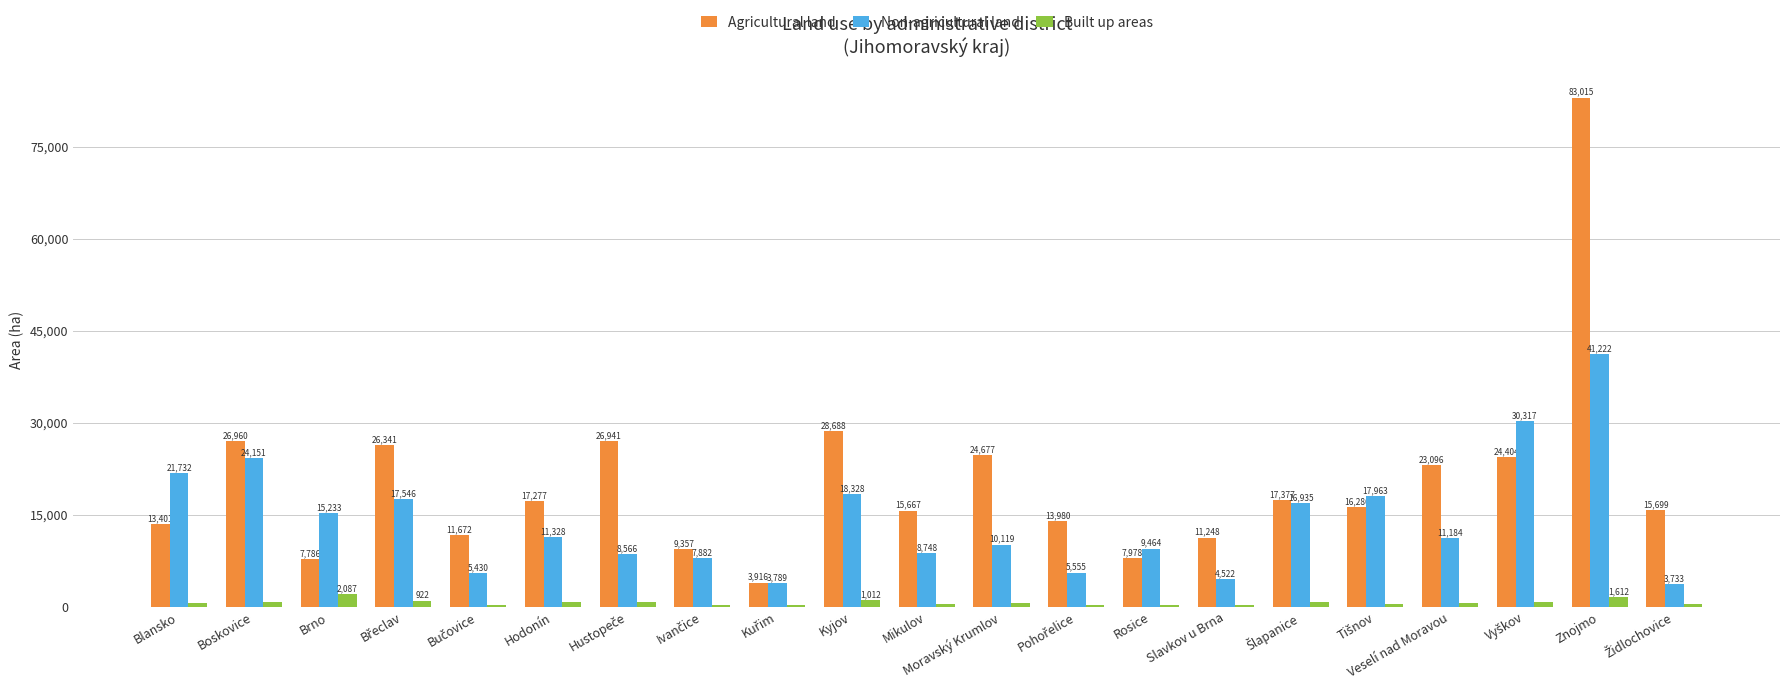

Which category has the highest value in the Agricultural land series?

Znojmo